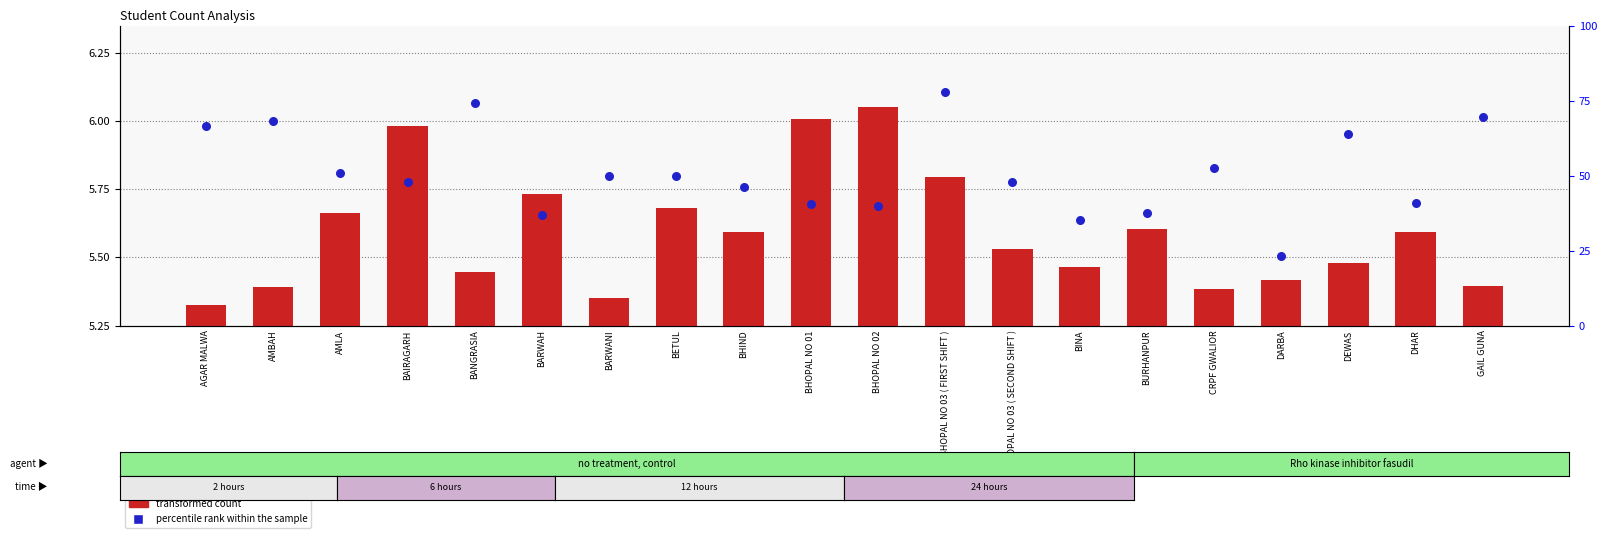

Which series contains the highest Y value?

percentile rank within the sample